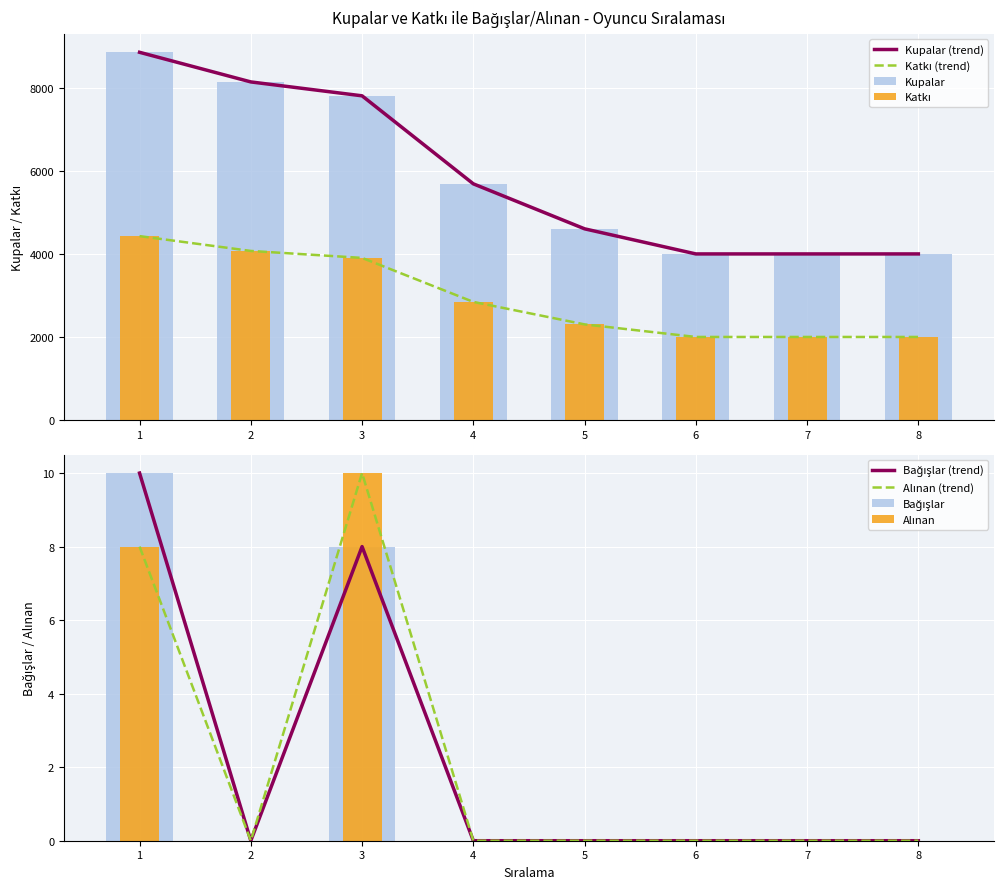

Are the bars grouped side by side (vs. stacked)?

Yes